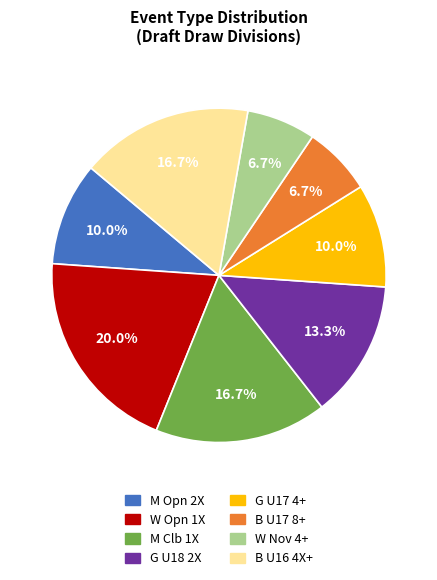

Does any single category account for the majority?

No